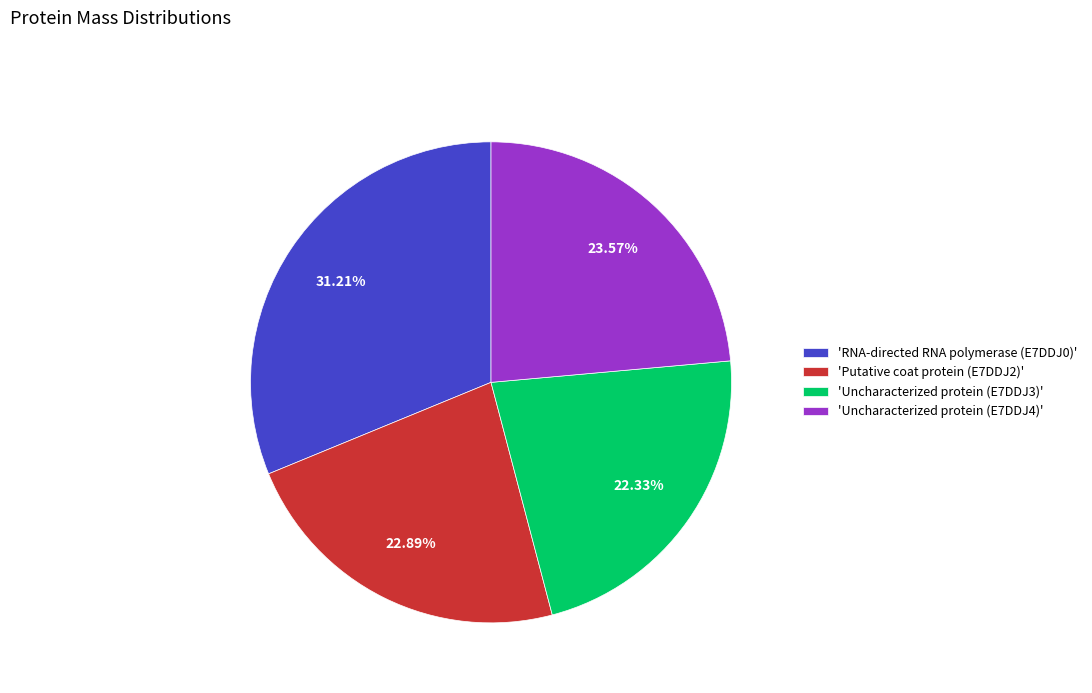

What is the smallest slice in the pie chart?

'Uncharacterized protein (E7DDJ3)'